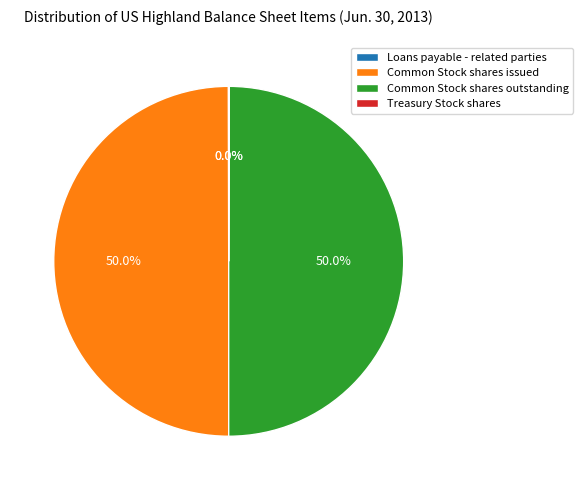

Combined, do Common Stock shares issued and Common Stock shares outstanding account for over 50%?

Yes